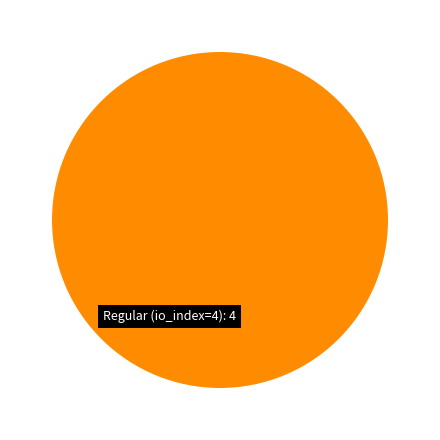

Which has a higher value, Ticket (io_index=0) or Regular (io_index=4)?

Regular (io_index=4)